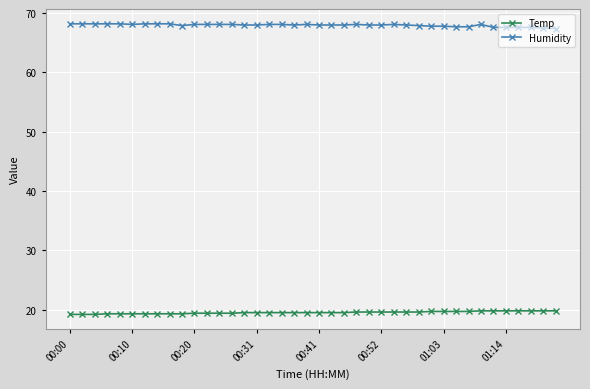

What is the sum of all Humidity values?

2718.8